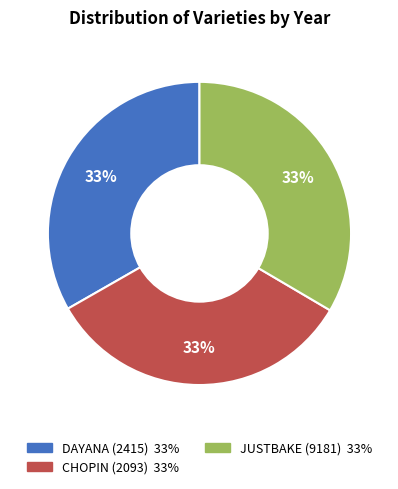

Count the number of slices in the pie.

3